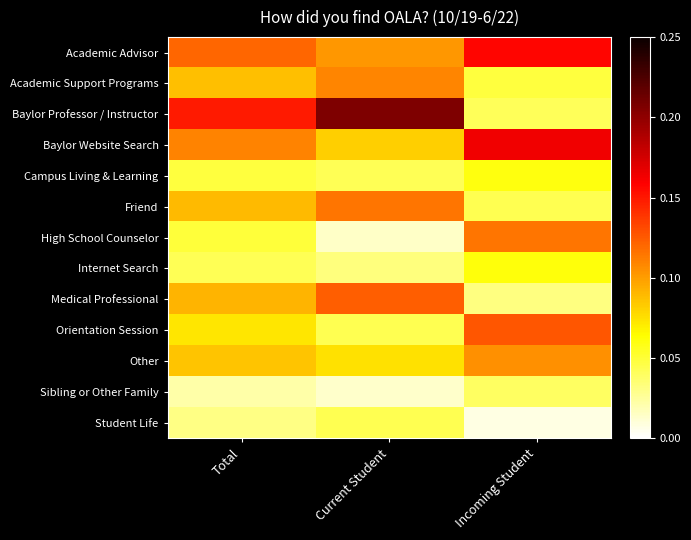

What is the spread (max minus min) of values at Total?

0.1